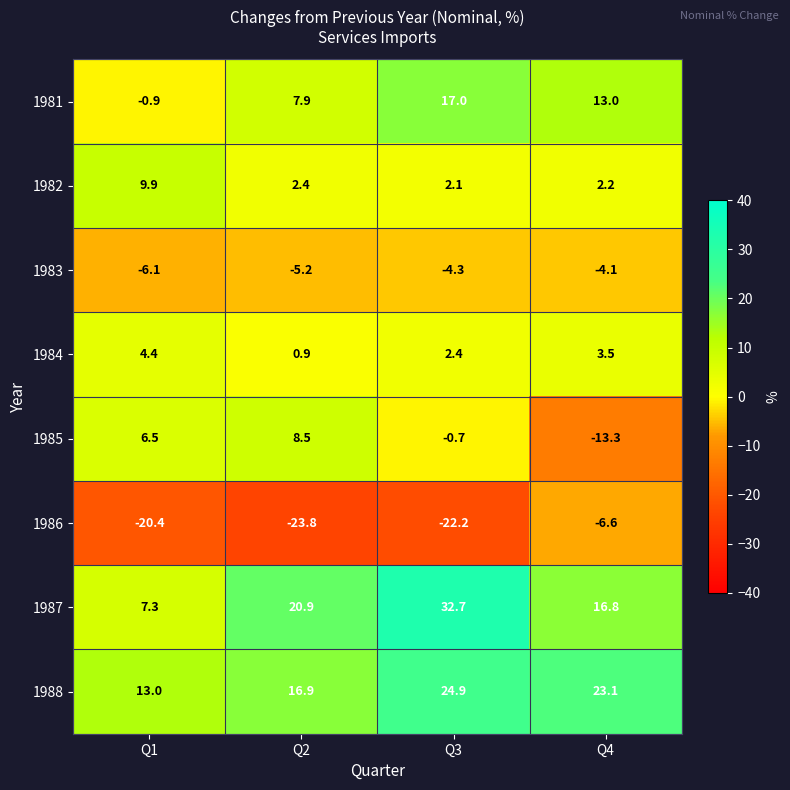

What is the minimum value shown in the chart?

-23.8